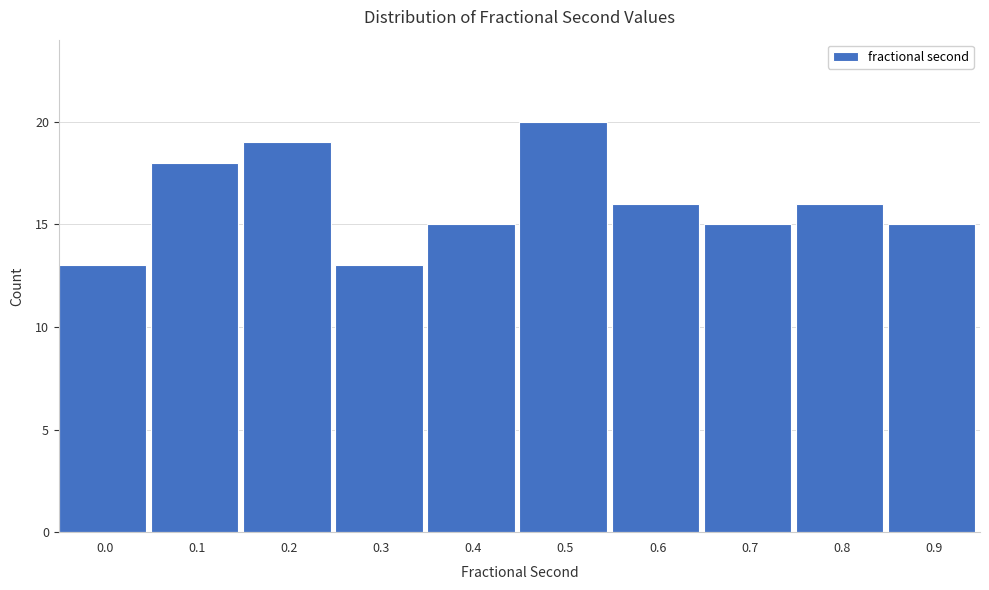

Reading left to right, what are all the values shown in this chart?

13	18	19	13	15	20	16	15	16	15